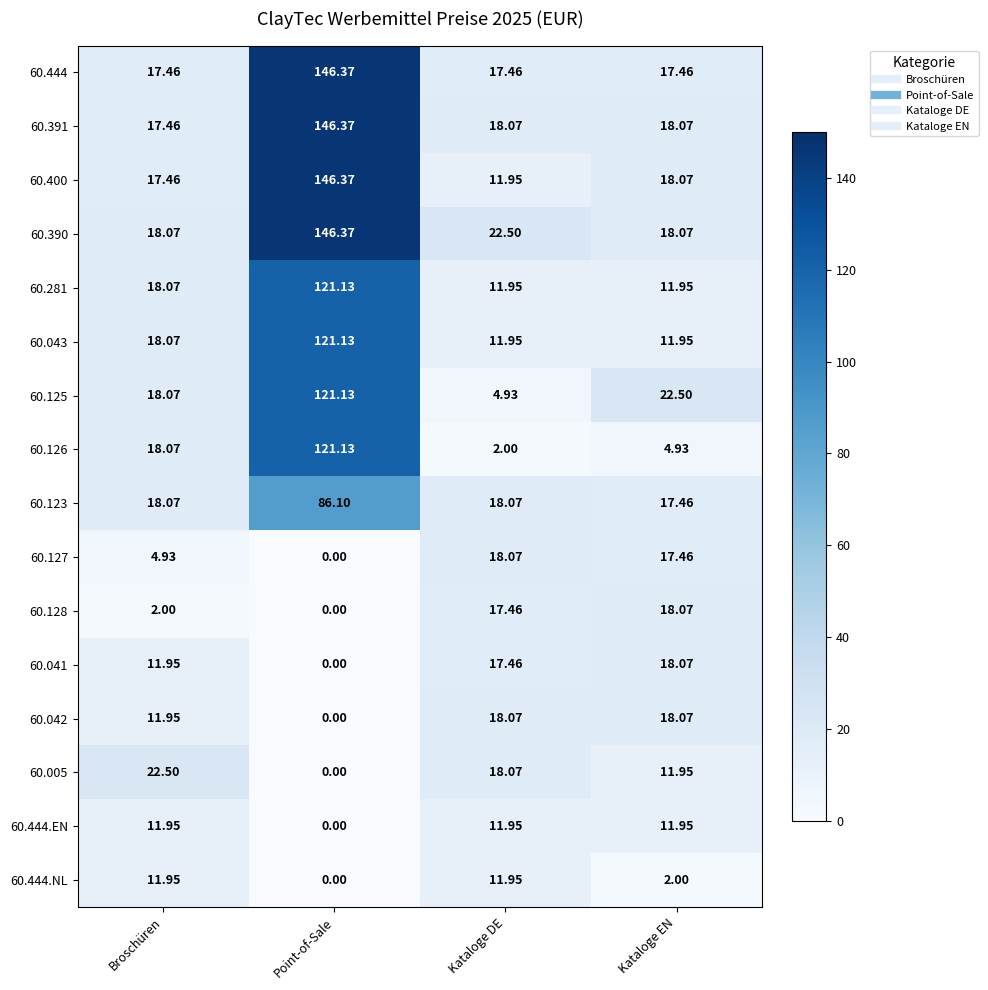

At which category is the sum across all series the highest?

Point-of-Sale